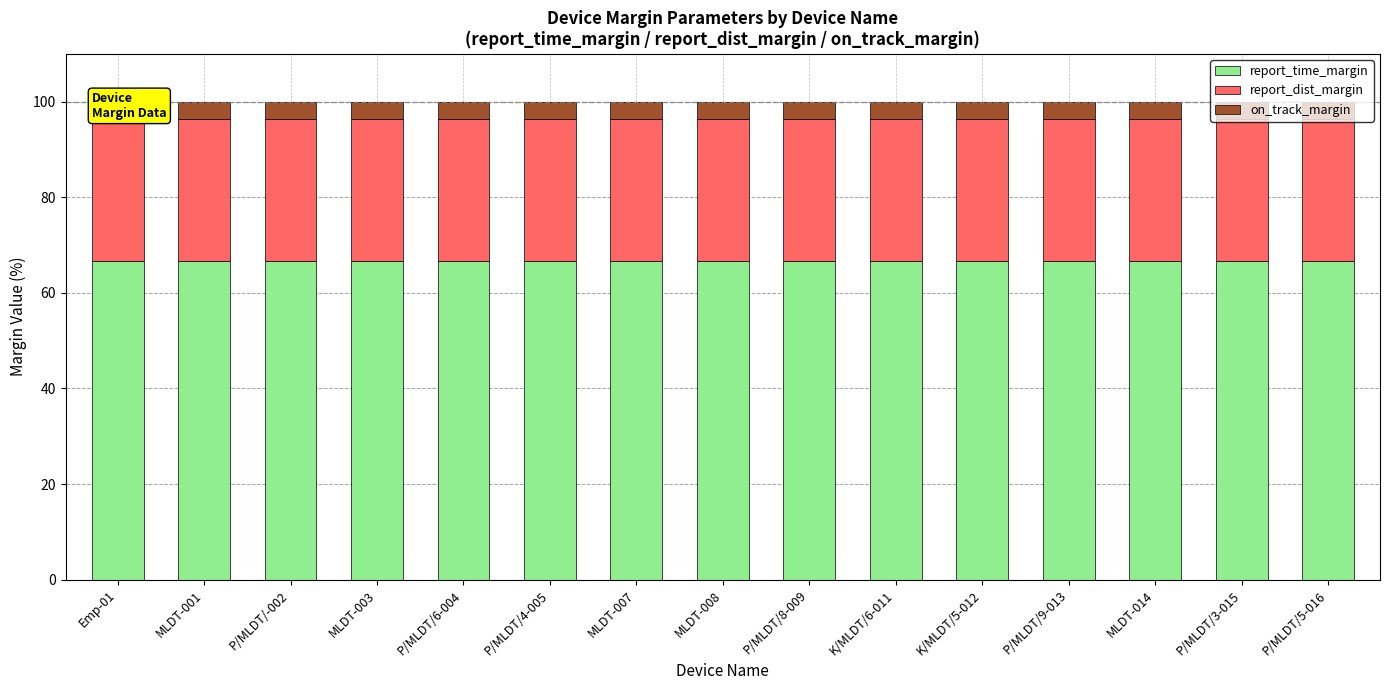

Reading left to right, what are all the values shown in this chart?

report_time_margin: 66.7	66.7	66.7	66.7	66.7	66.7	66.7	66.7	66.7	66.7	66.7	66.7	66.7	66.7	66.7
report_dist_margin: 29.6	29.6	29.6	29.6	29.6	29.6	29.6	29.6	29.6	29.6	29.6	29.6	29.6	29.6	29.6
on_track_margin: 3.7	3.7	3.7	3.7	3.7	3.7	3.7	3.7	3.7	3.7	3.7	3.7	3.7	3.7	3.7